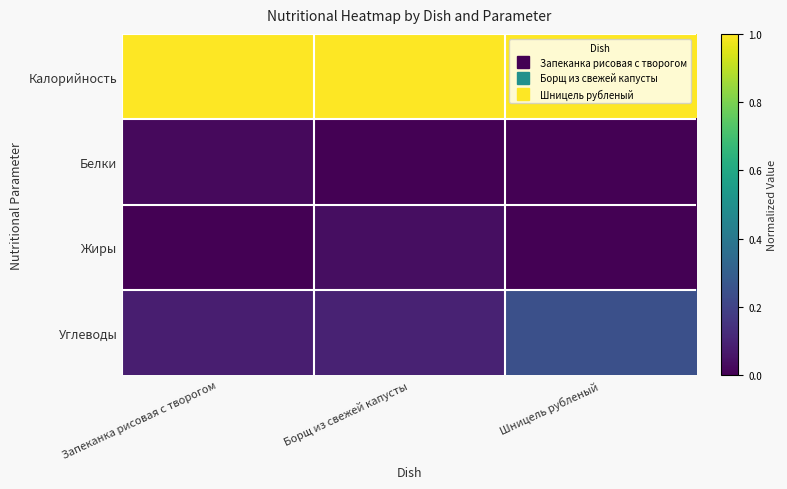

How many categories are shown in the chart?

3